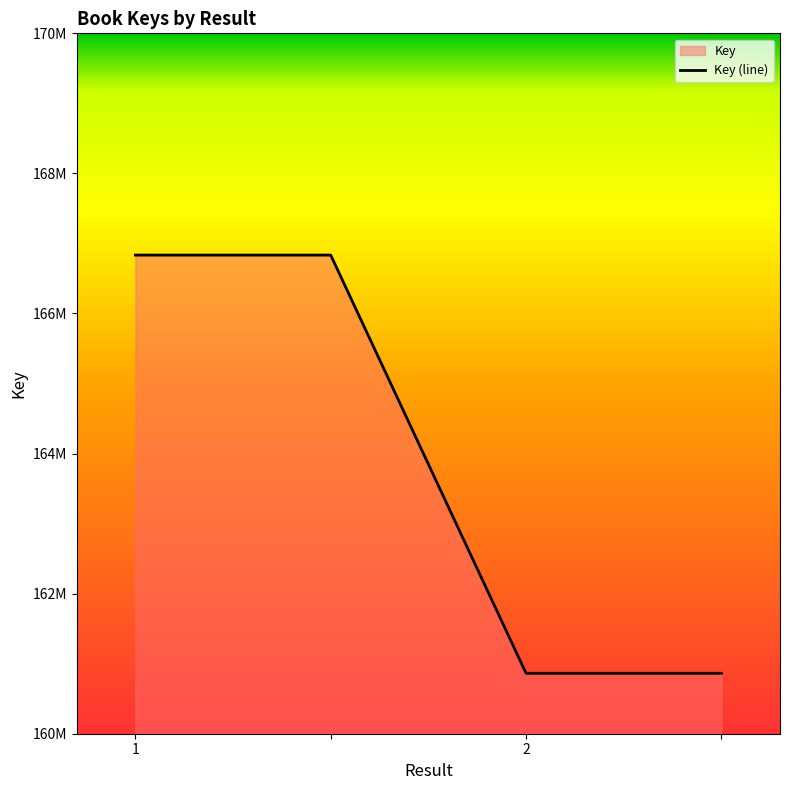

Reading right to left, what are all the values shown in this chart?

160862758	160862758	166833917	166833917